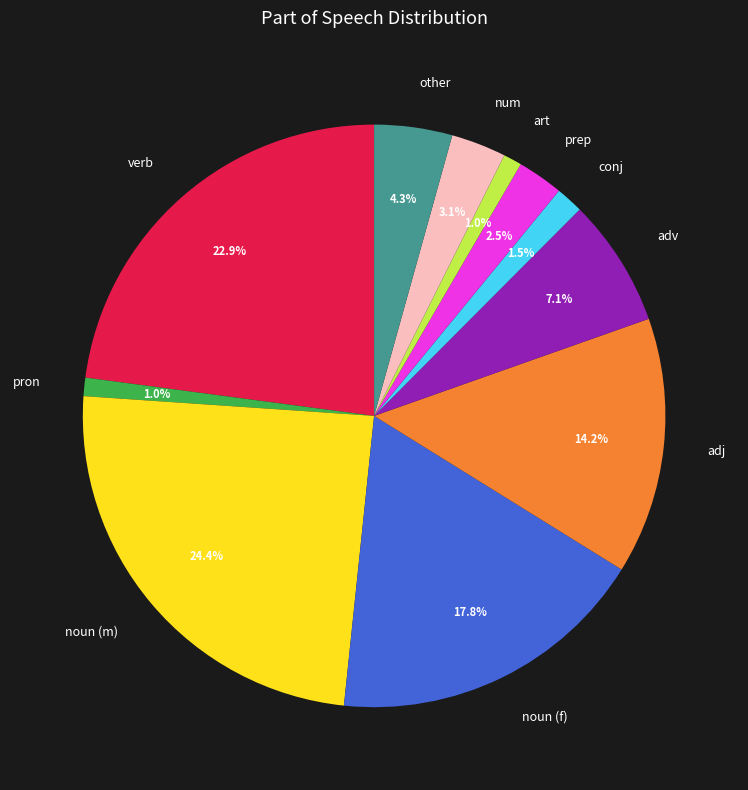

How many slices are in this pie chart?

11